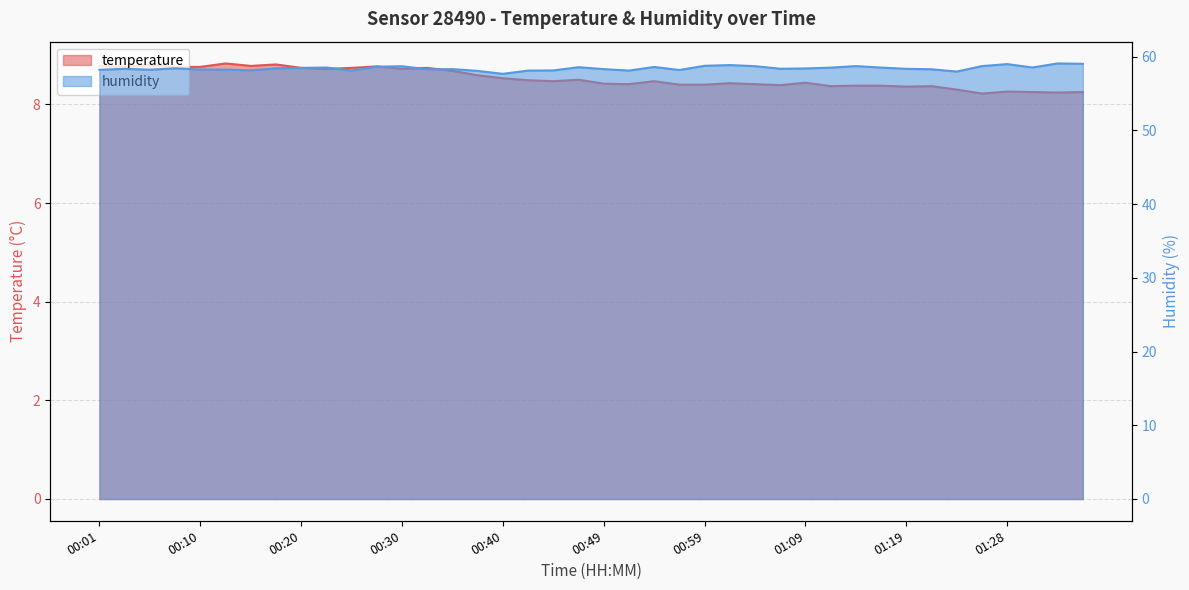

The temperature series shows 8.8 at 00:15. True or false?

True